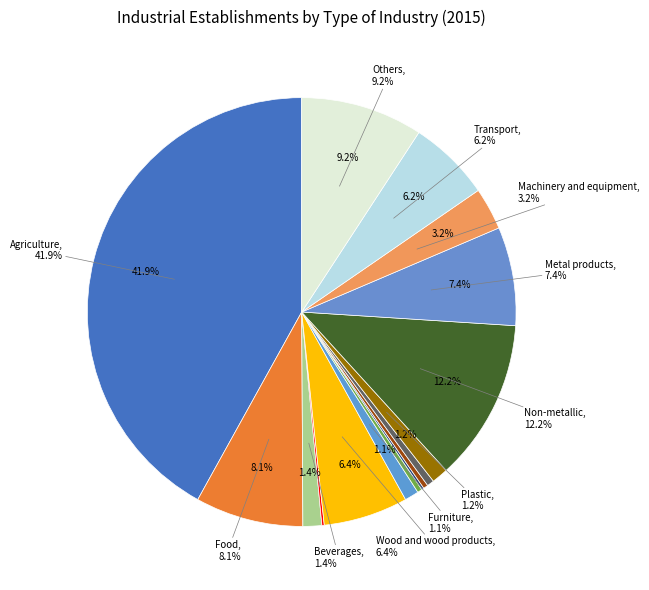

Which slice is the largest?

Agriculture